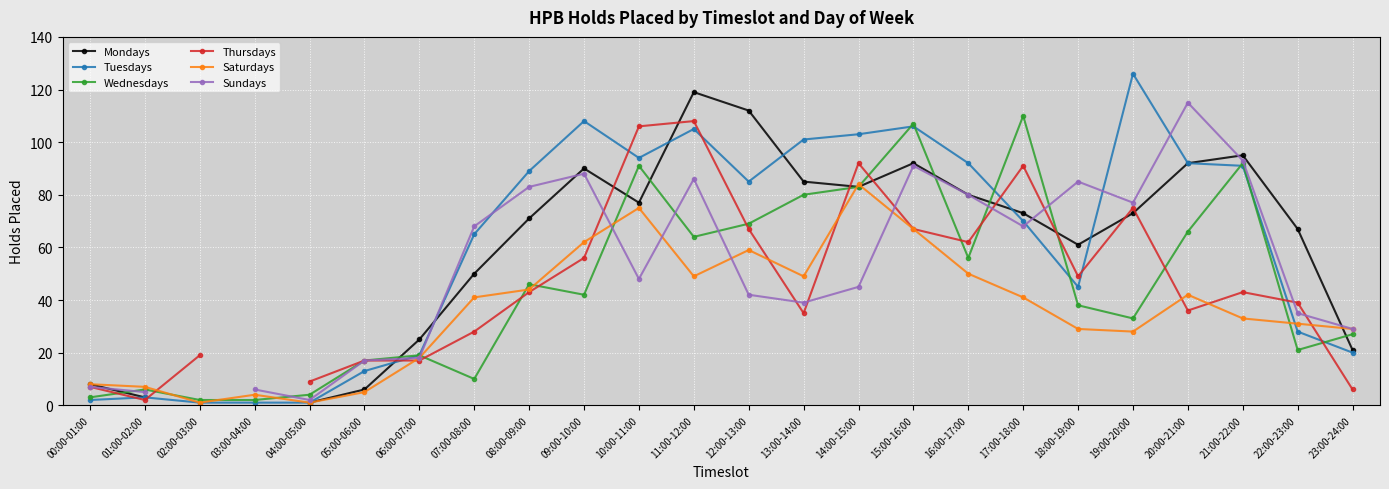

True or false: Wednesdays and Tuesdays intersect in this chart.

True